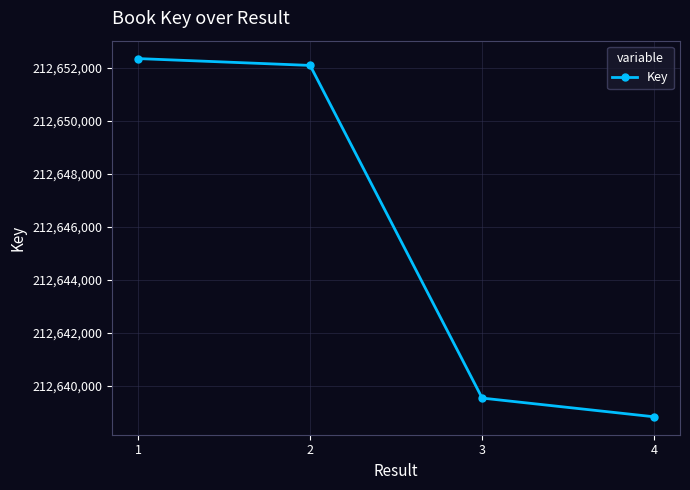

What is the value of the 2nd point from the left?

212652086